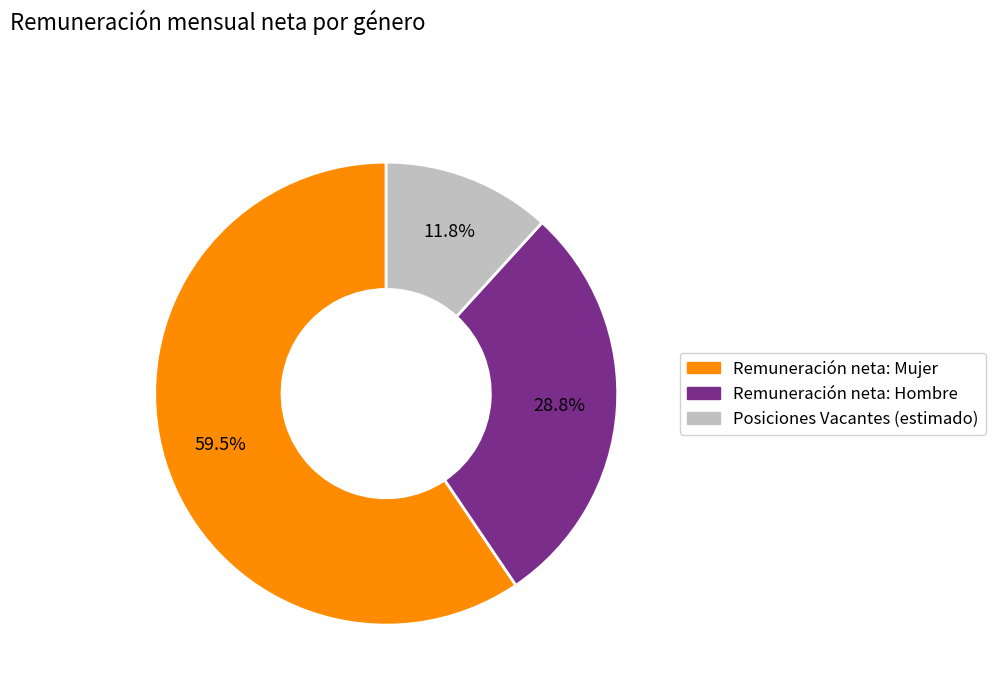

Does any single category account for the majority?

Yes